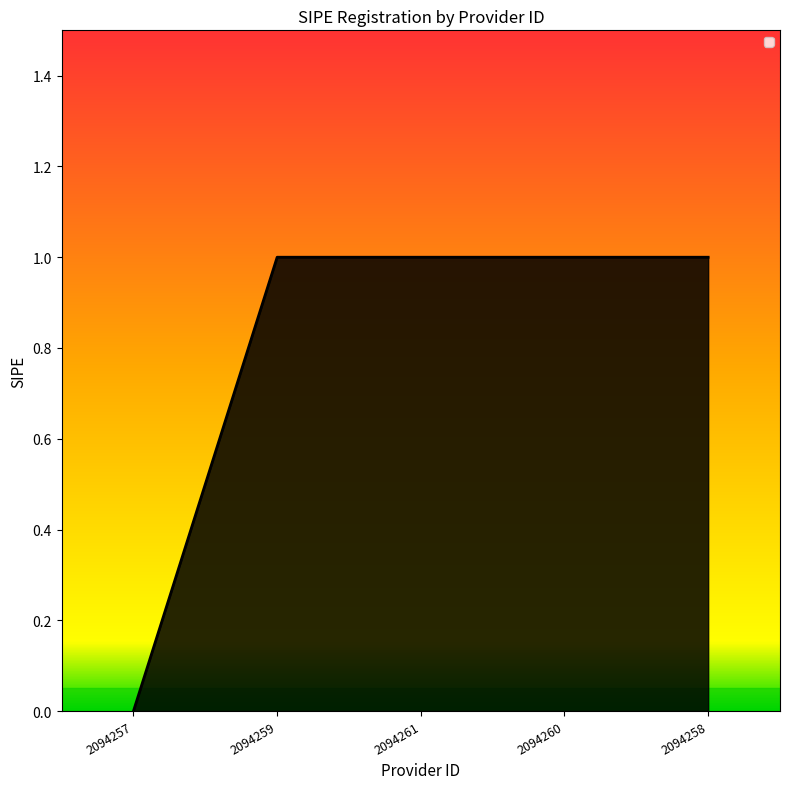

True or false: the data has more than 2 interior local peaks.

False